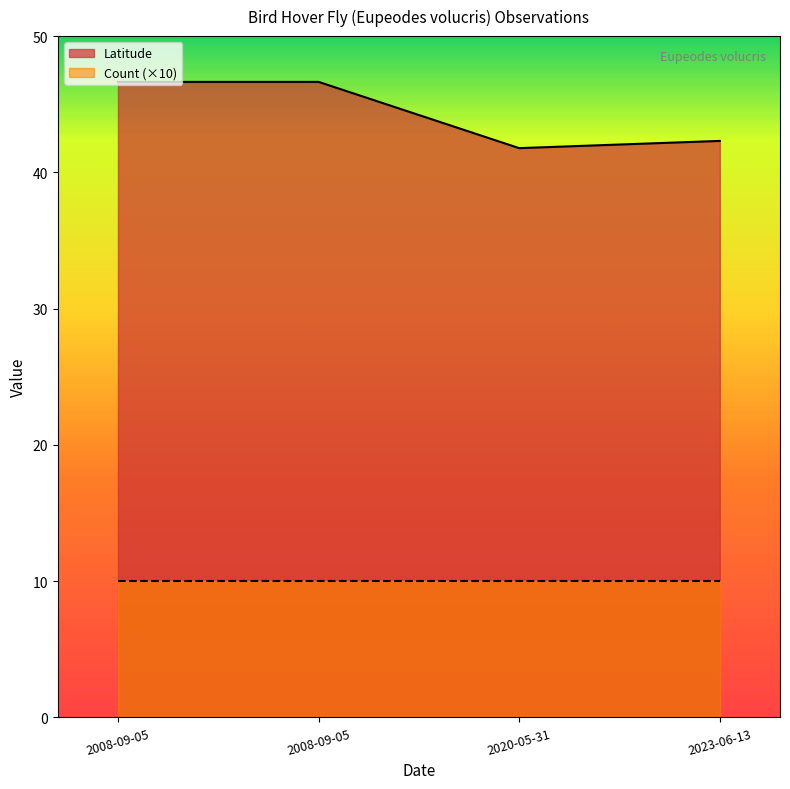

What is the average value?

44.3